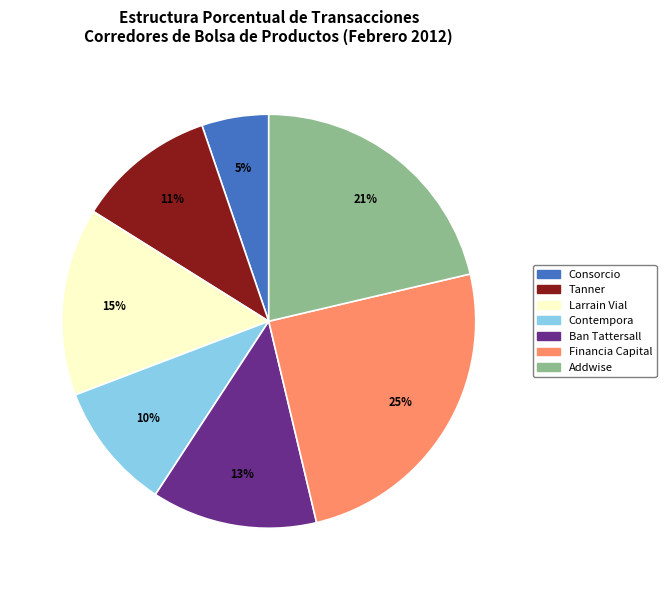

To the nearest percent, what is the difference between the largest and smallest slice percentages?

20%